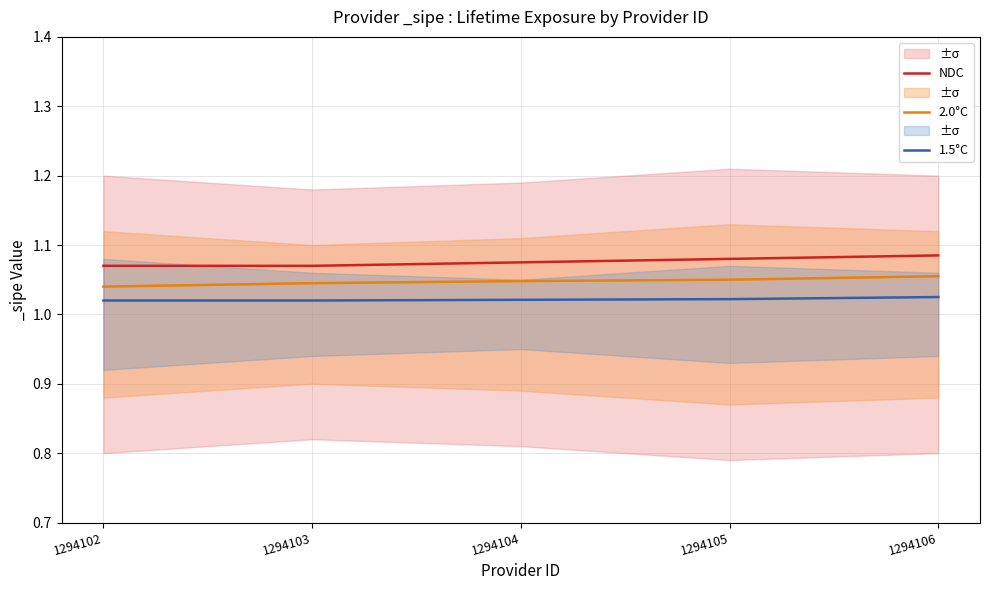

Between 1294103 and 1294105, which series saw the biggest shift?

NDC